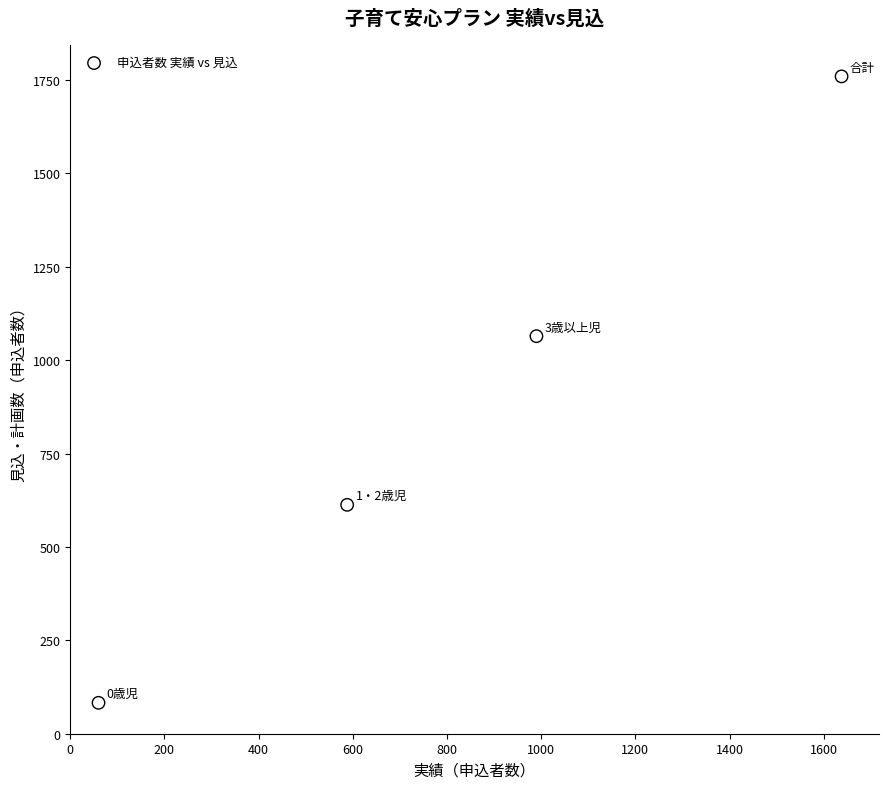

What is the range of X values (max minus min)?

1578.0